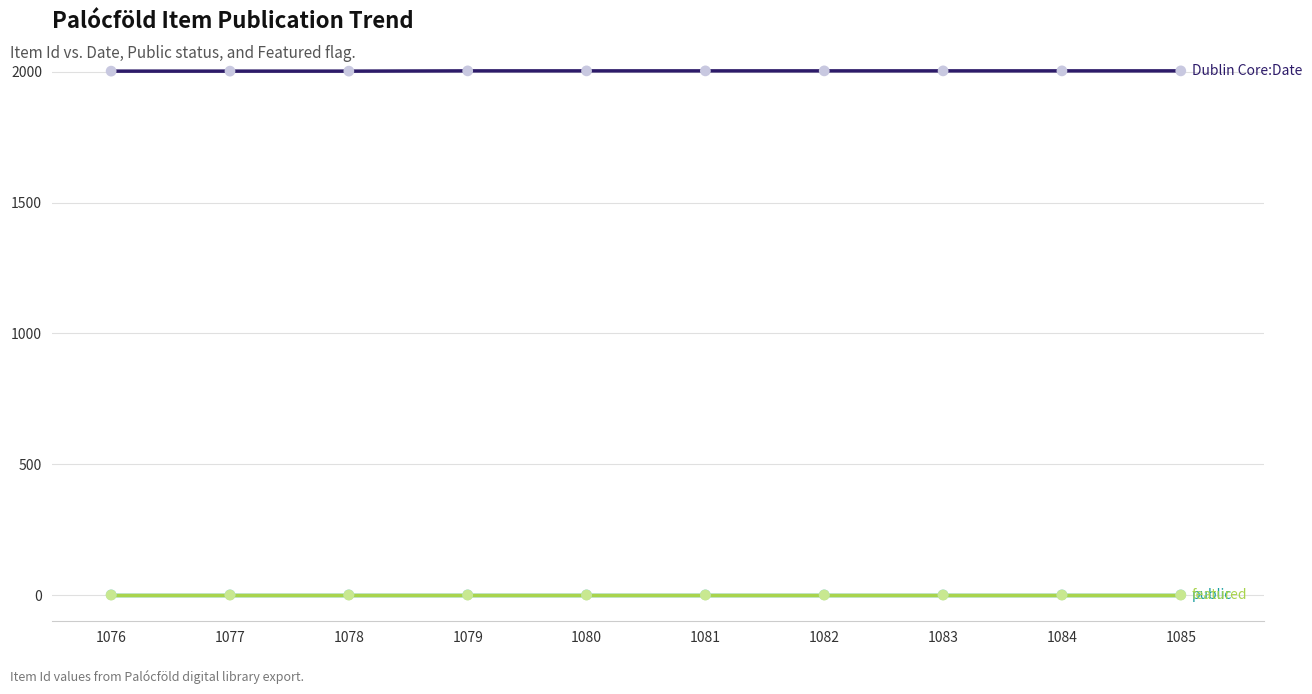

What is the maximum value shown in the chart?

2003